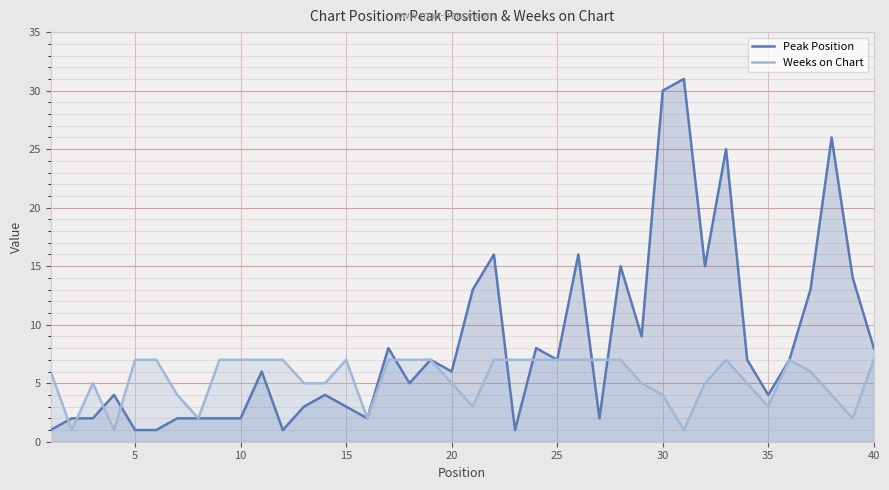

How many interior local valleys does the Peak Position series have?

10